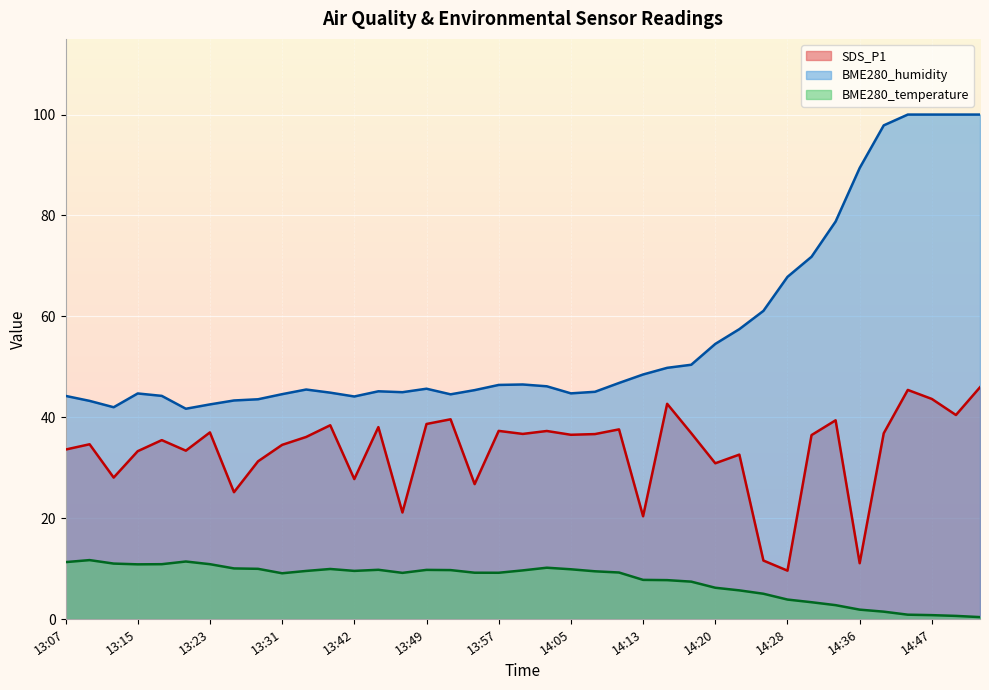

True or false: BME280_temperature has a value of 5.7 at 13:29.

False